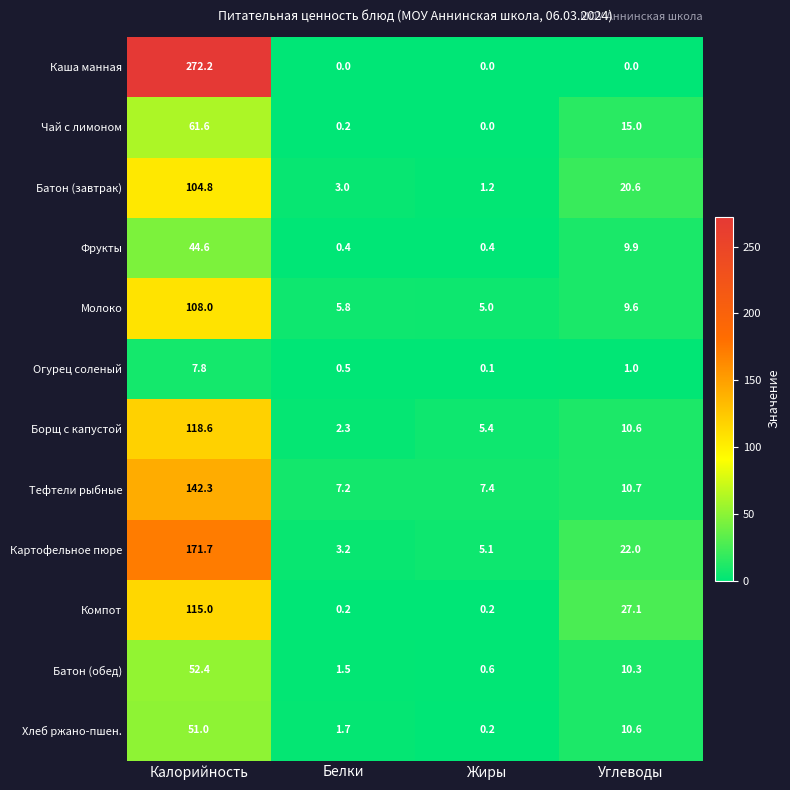

What is the total value across all series at Калорийность?

1250.0